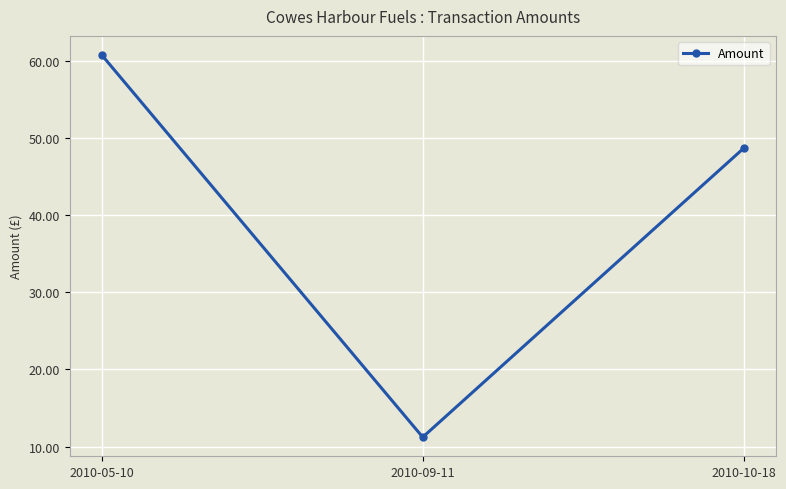

List the labels in order of value, largest first.

2010-05-10, 2010-10-18, 2010-09-11